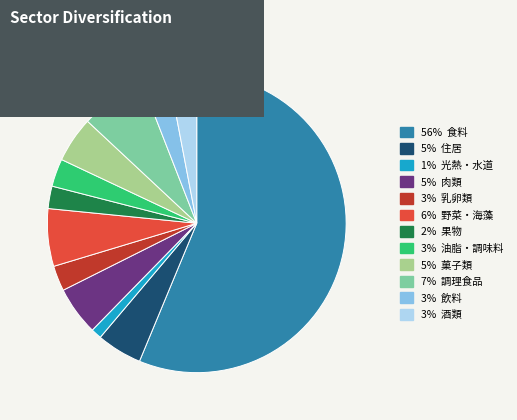

Does any single category account for the majority?

Yes